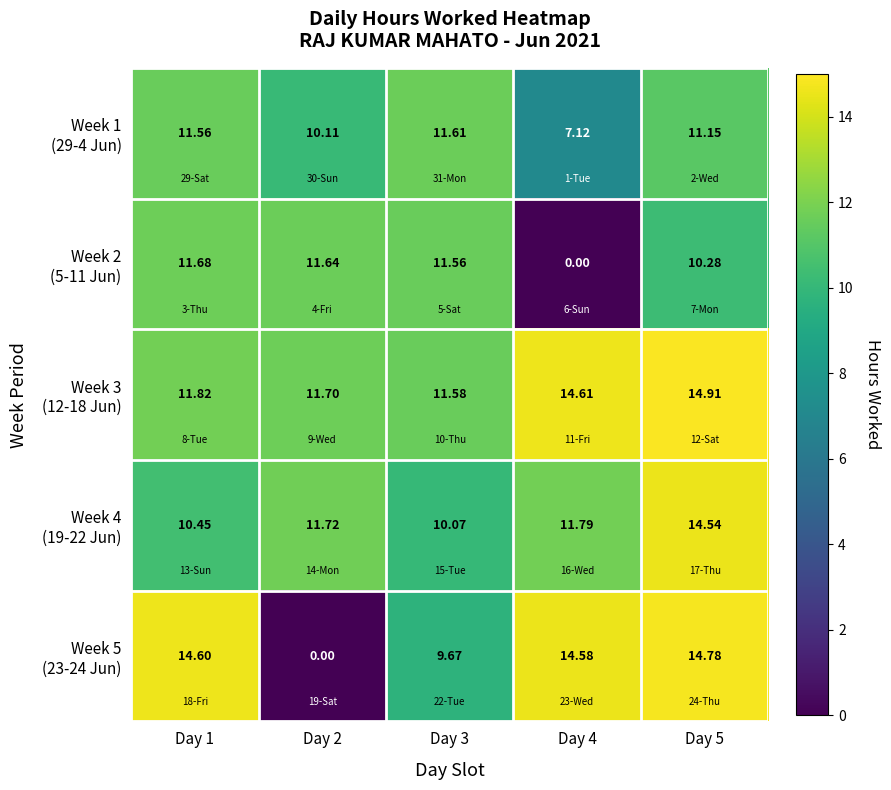

At which category is the sum across all series the highest?

Day 5